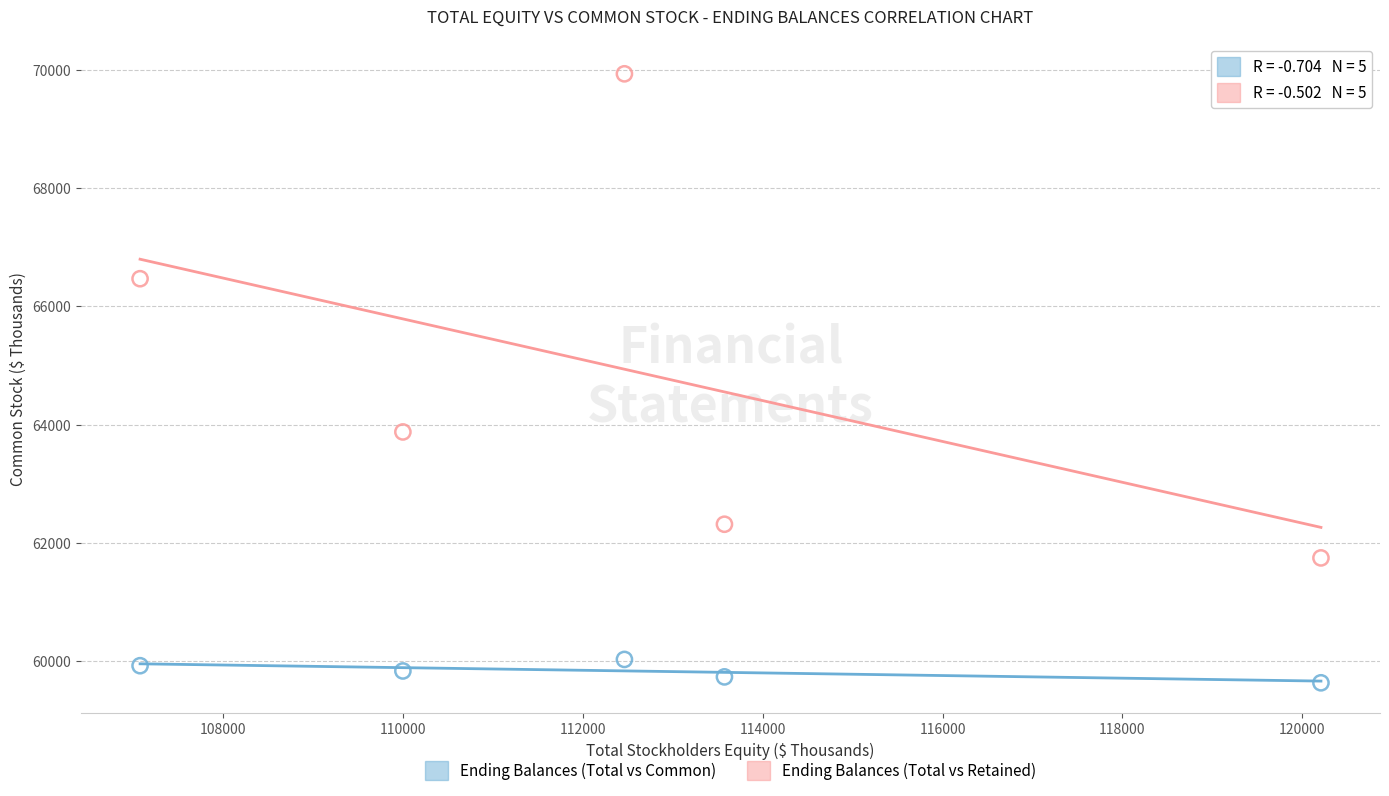

Across all series, what Y value is closest to 64781?

63875